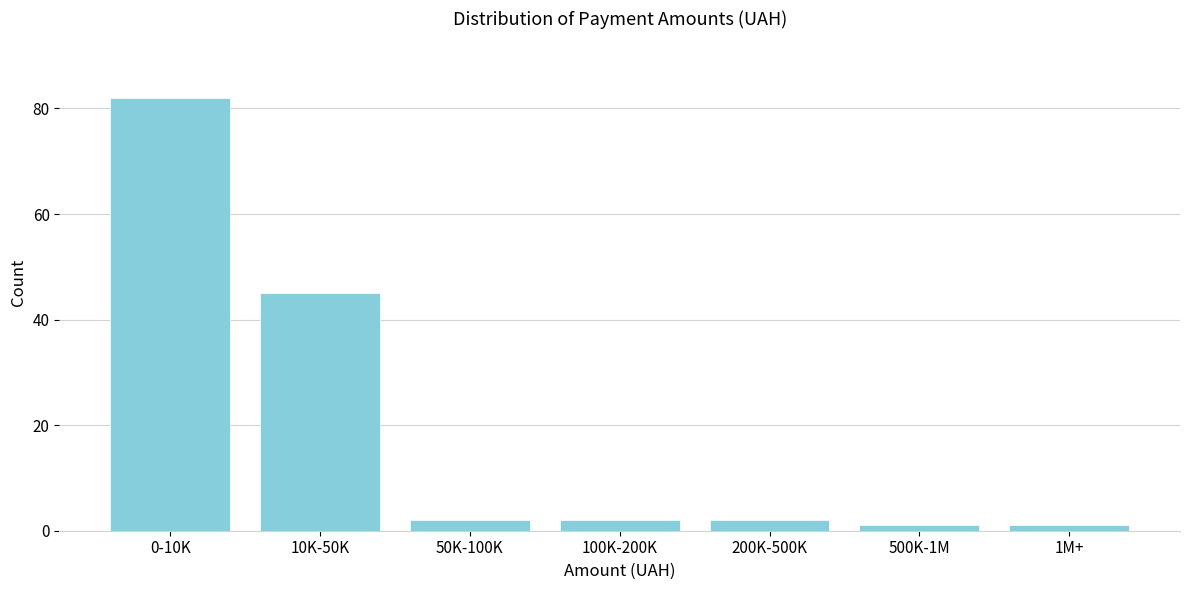

Reading left to right, transcribe all the data shown in this chart.

0-10K=82	10K-50K=45	50K-100K=2	100K-200K=2	200K-500K=2	500K-1M=1	1M+=1